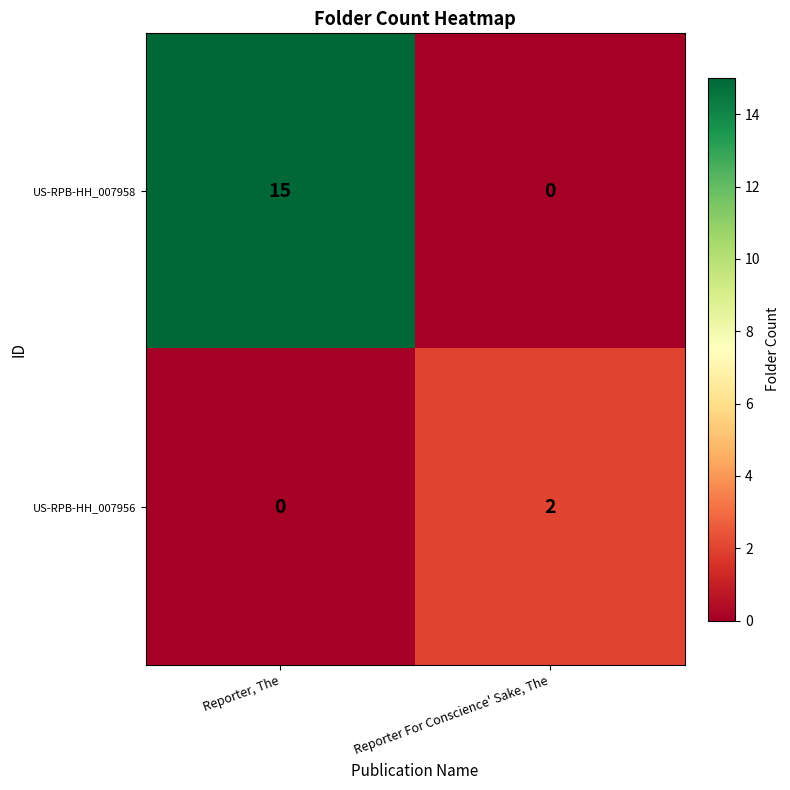

Count the number of data series in this chart.

2